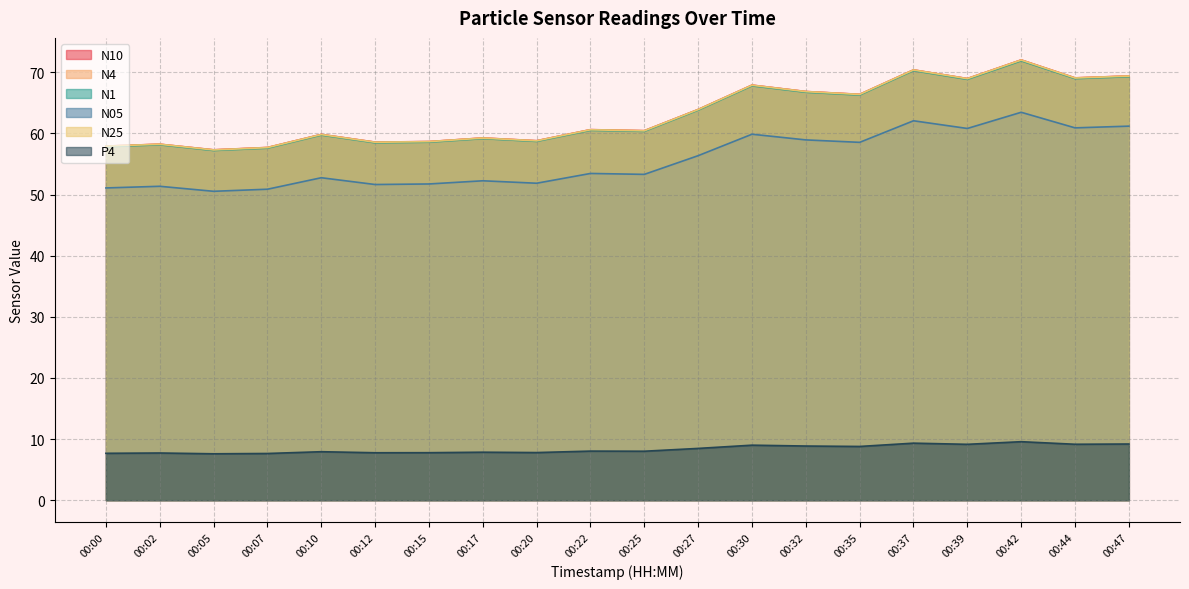

What is the approximate value of N4 at 00:37?

70.4